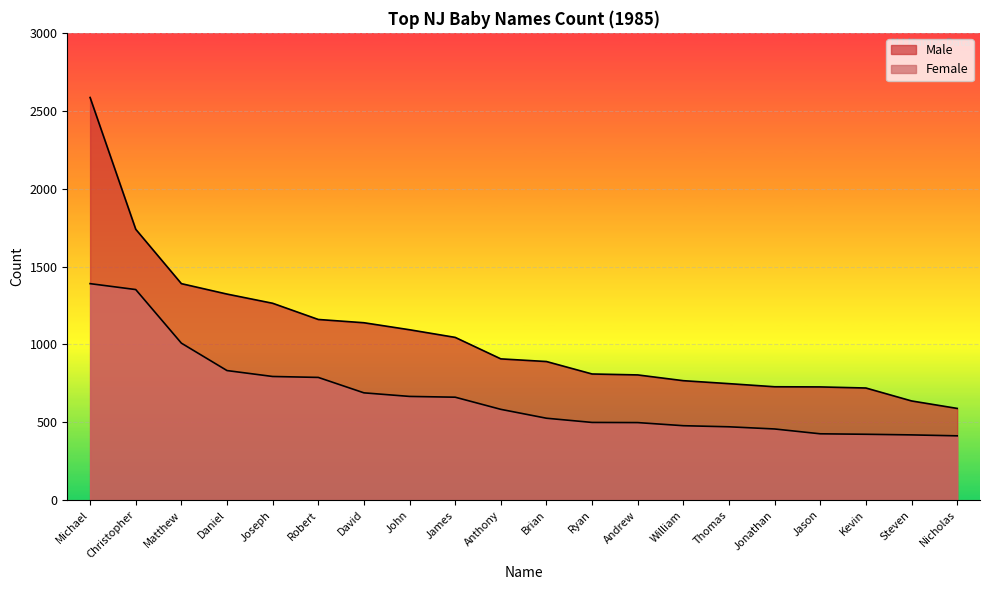

True or false: Male and Female cross at least once.

False